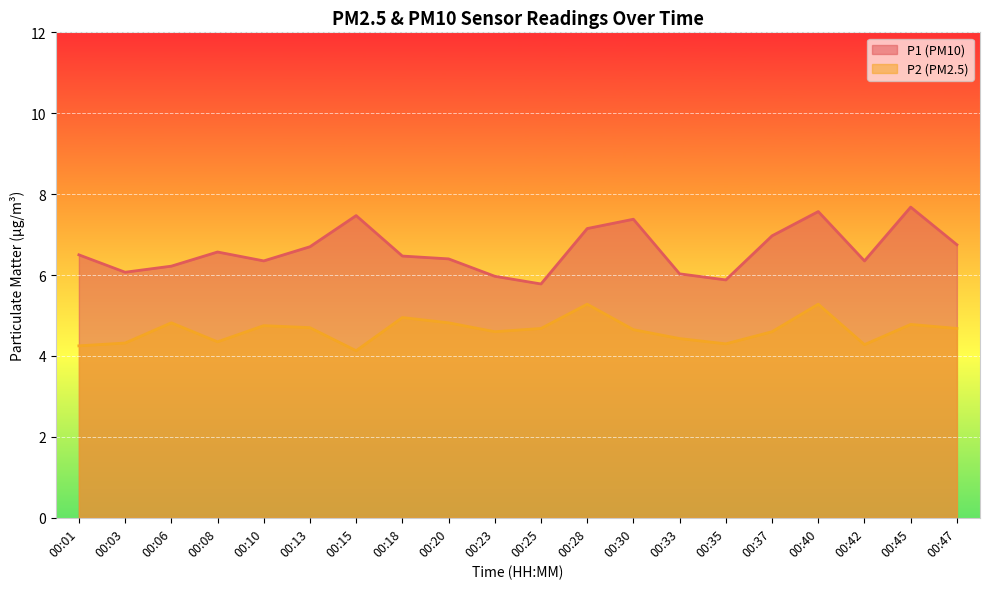

At which label does P2 reach its minimum?

00:15